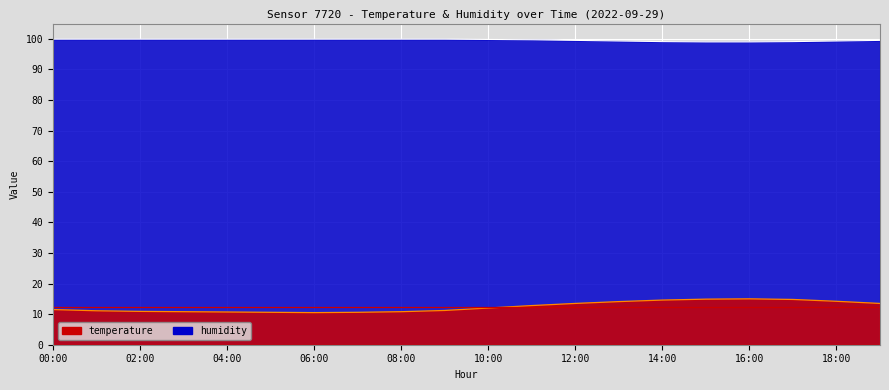

What is the spread (max minus min) of values at 06:00?

89.4